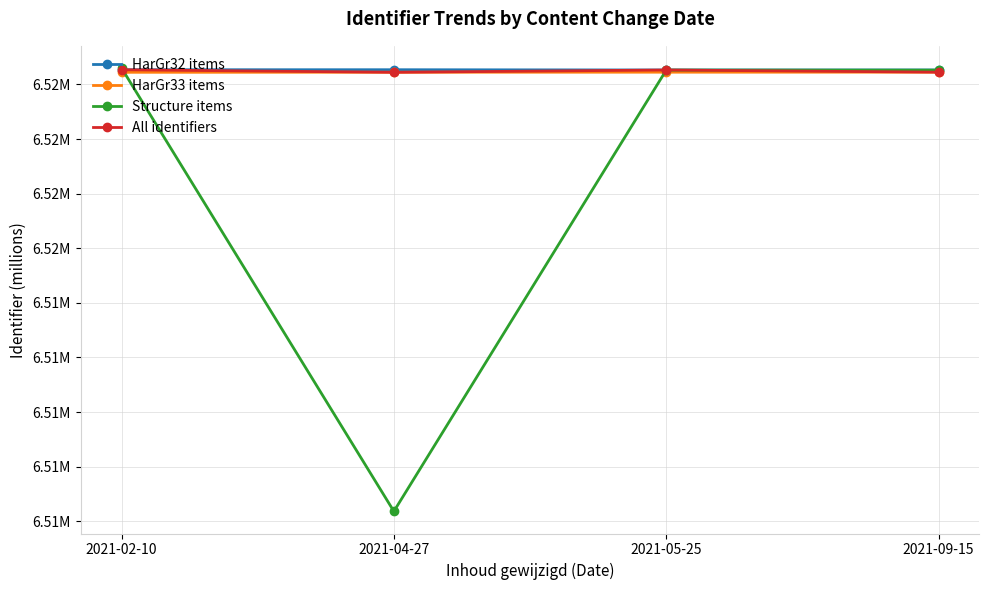

At which category does the chart reach its peak across all series?

2021-02-10